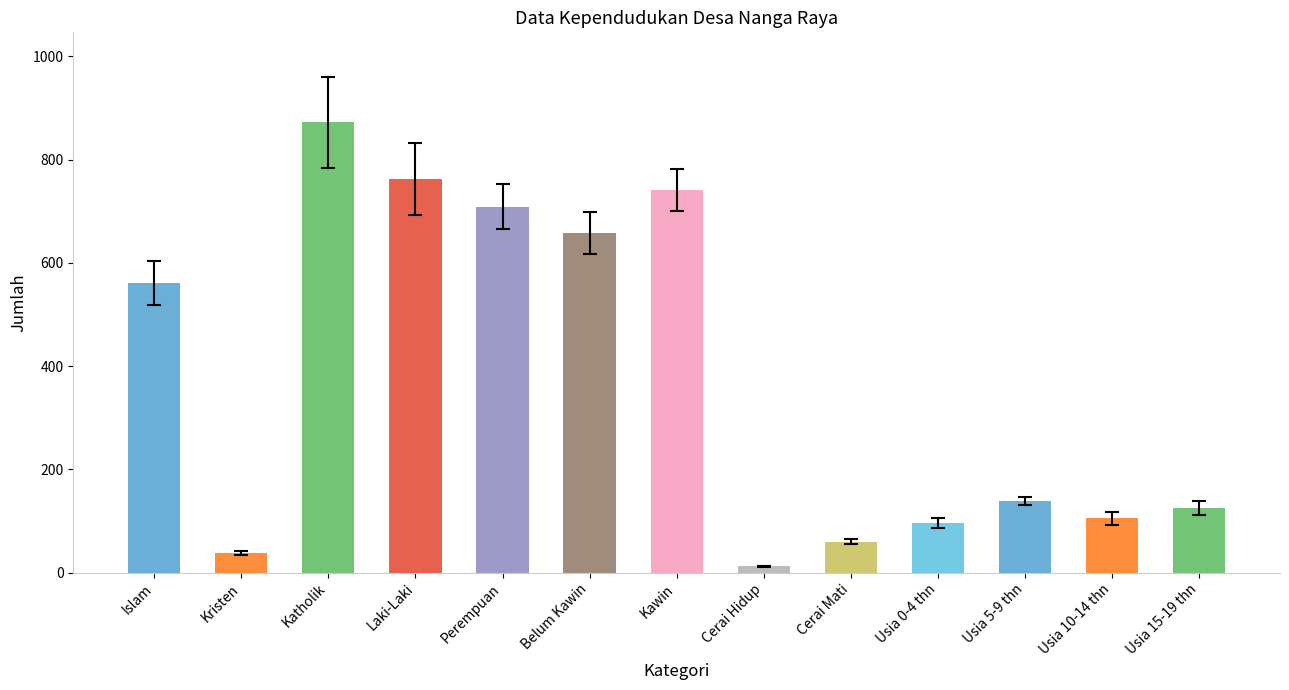

Rank the categories by value from lowest to highest.

Cerai Hidup, Kristen, Cerai Mati, Usia 0-4 thn, Usia 10-14 thn, Usia 15-19 thn, Usia 5-9 thn, Islam, Belum Kawin, Perempuan, Kawin, Laki-Laki, Katholik